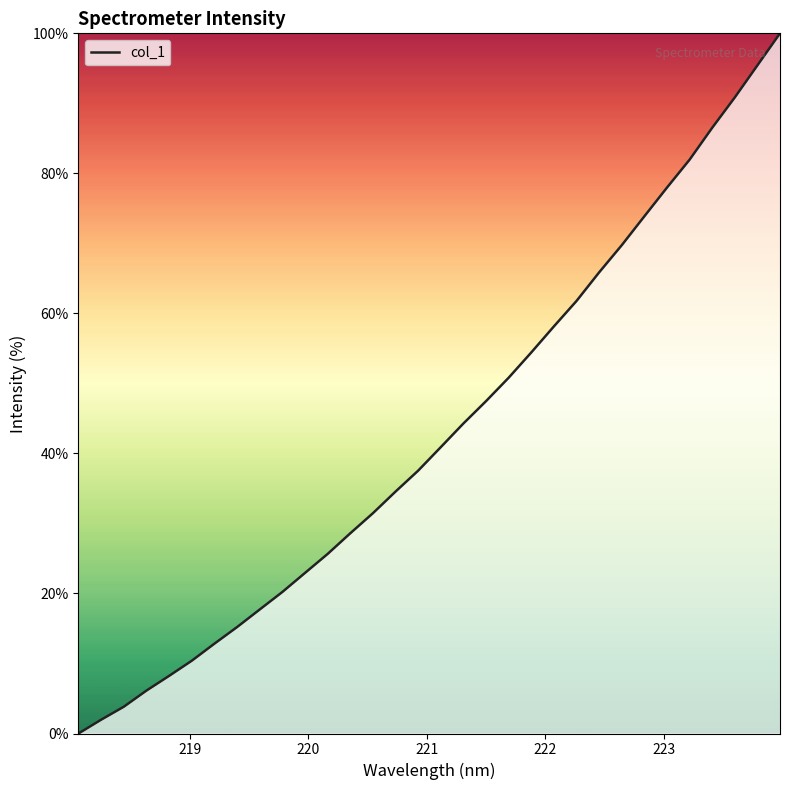

Reading left to right, transcribe all the data shown in this chart.

0.0	2.0	3.8	6.1	8.2	10.4	12.8	15.2	17.7	20.2	22.9	25.6	28.6	31.5	34.6	37.5	40.9	44.3	47.5	50.8	54.4	58.1	61.8	65.9	69.7	73.9	78.0	82.0	86.5	90.8	95.4	100.0